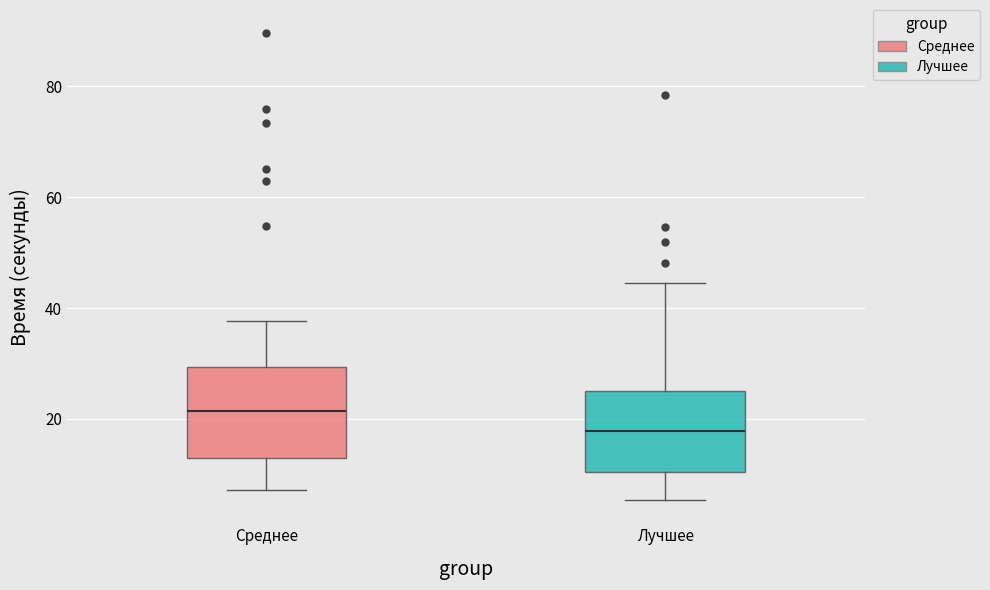

Where does the lower whisker of the box for Среднее end on the y-axis? The values are not printed on the chart, so give them approximately, as read against the axis.

8